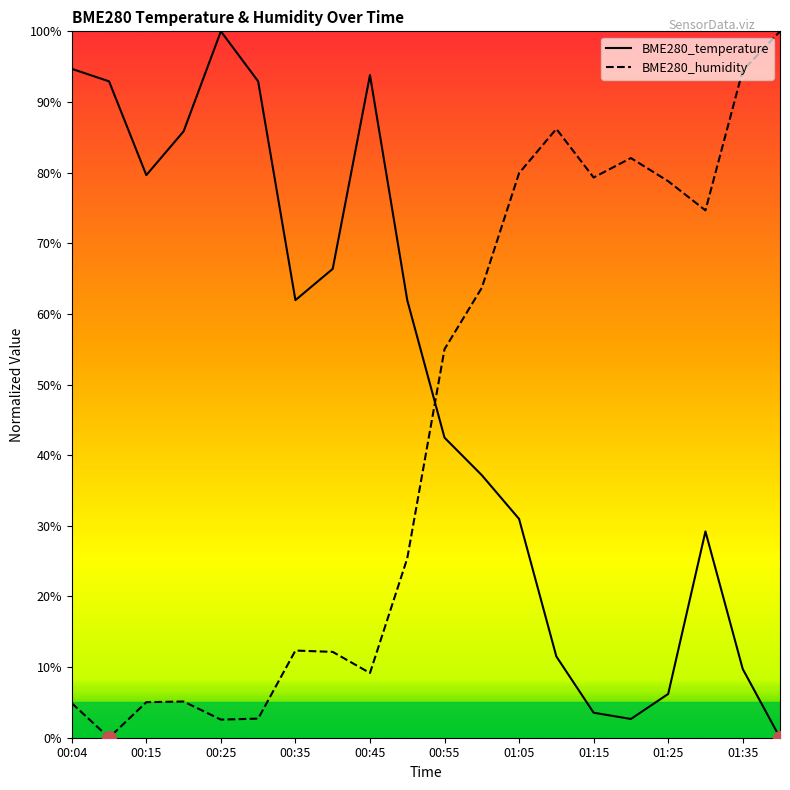

Which series has the largest total across all categories?

BME280_temperature